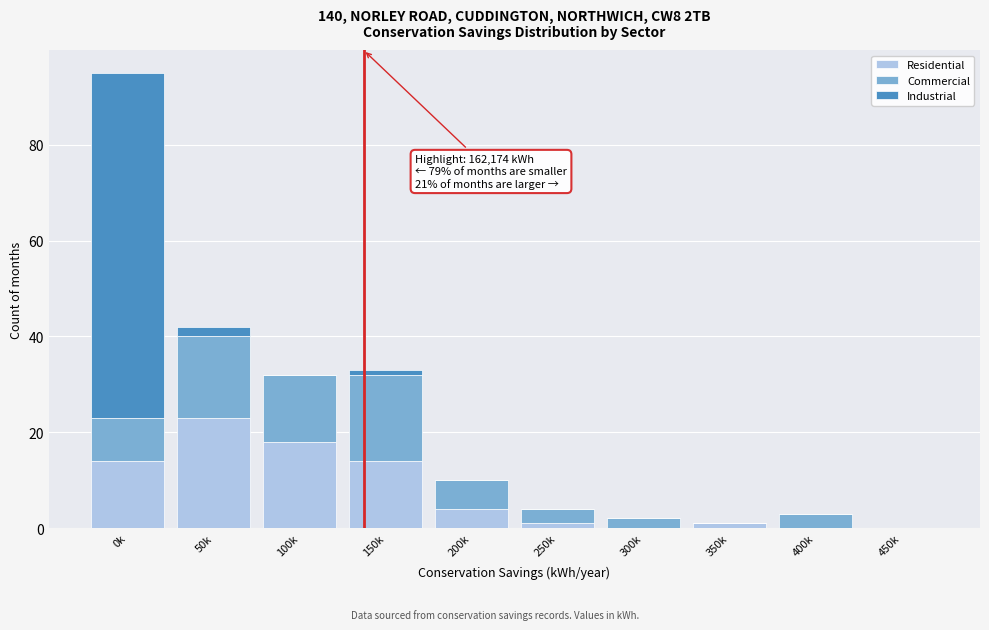

Reading left to right, transcribe the values for Residential.

0k=14	50k=23	100k=18	150k=14	200k=4	250k=1	300k=0	350k=1	400k=0	450k=0